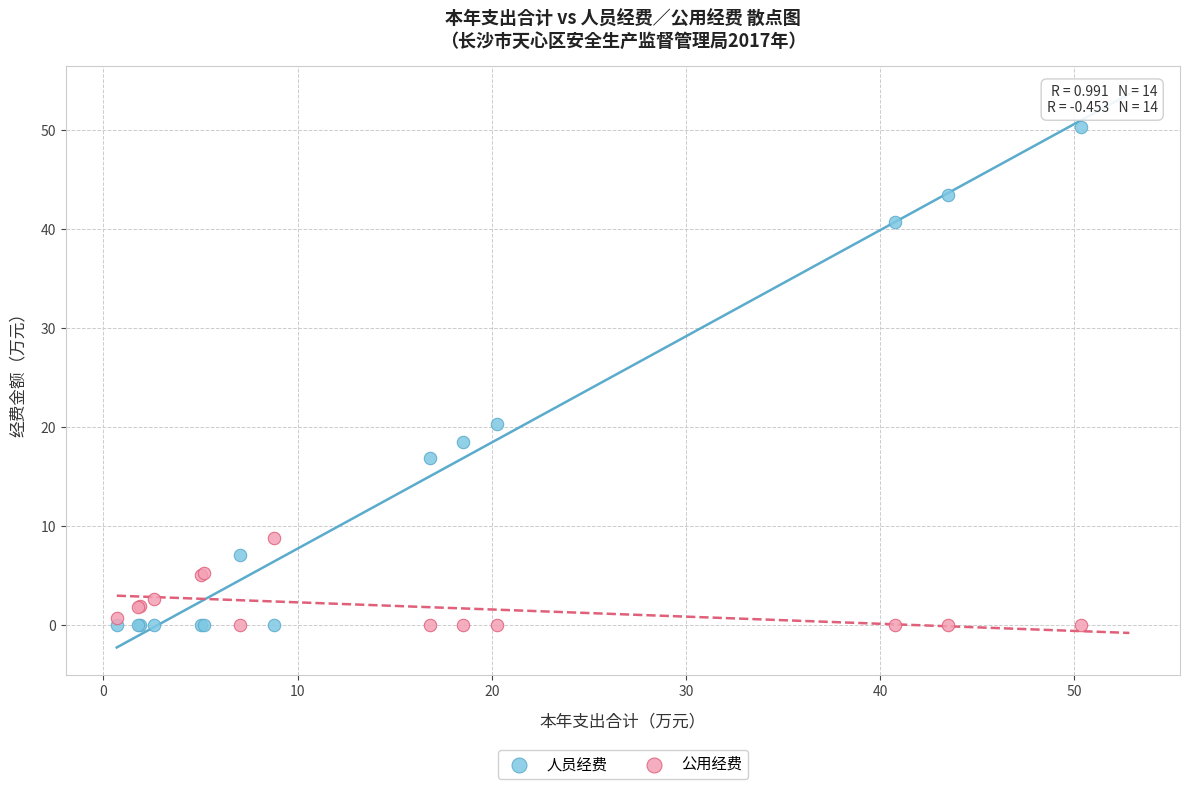

Which series has the largest Y range (max minus min)?

人员经费